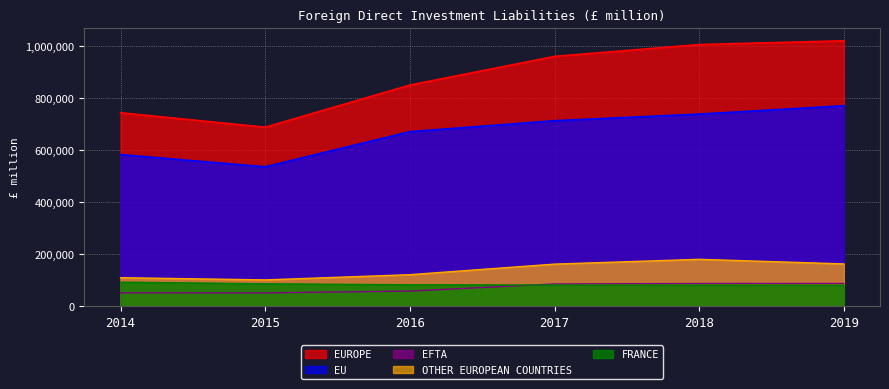

How many series are shown in this chart?

5